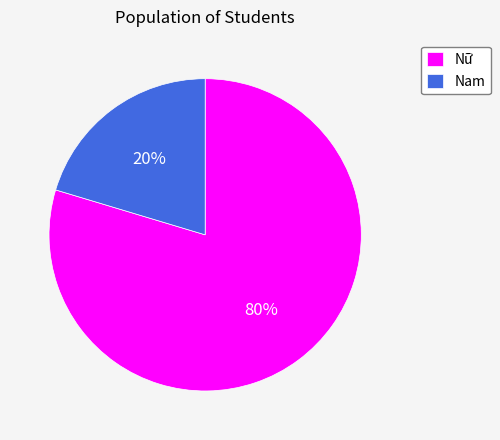

Between Nam and Nữ, which is larger?

Nữ